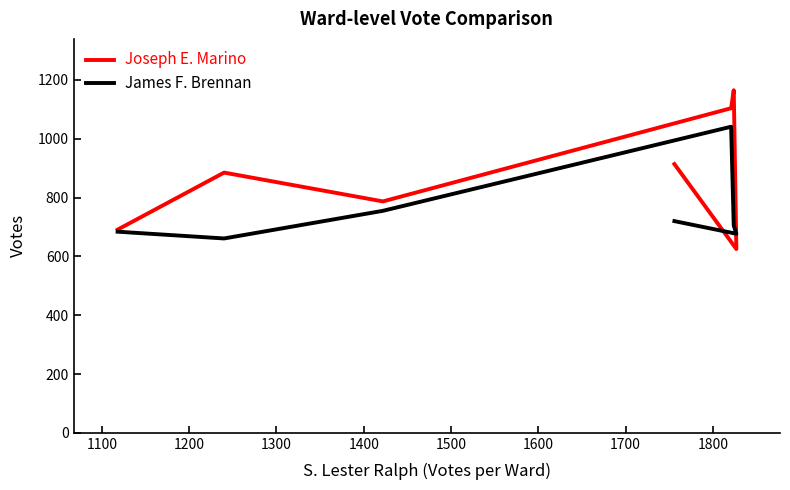

The value of Joseph E. Marino at 1600 is 1246. True or false?

False